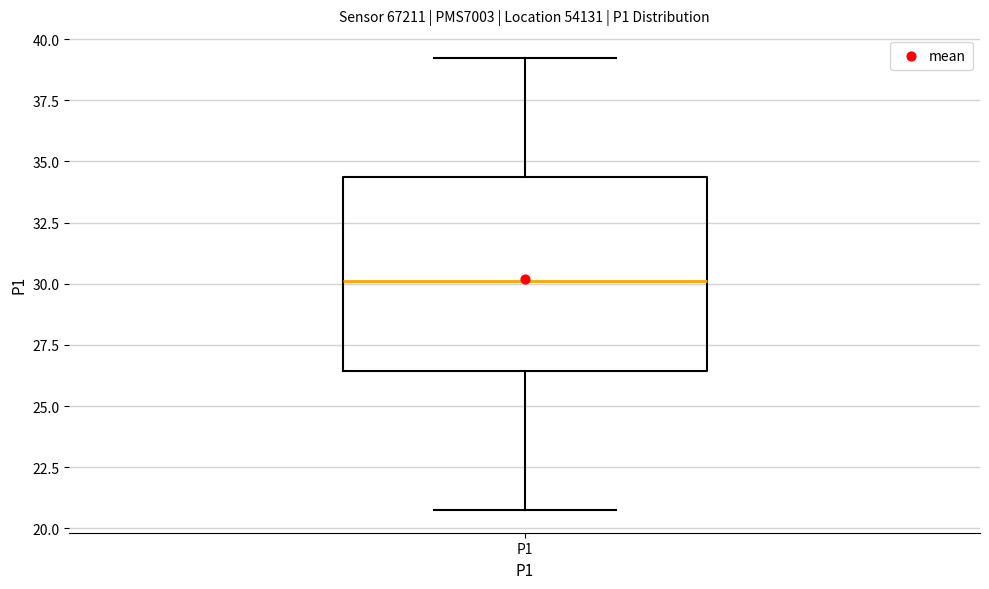

Transcribe this box plot: give where the median line is, the range the box spans, and where the two whiskers end, as read against the y-axis. The values are not printed on the chart, so give them approximately, as read against the axis.

median 30.0, box 26.5 to 34.5, whiskers 21.0 to 39.5